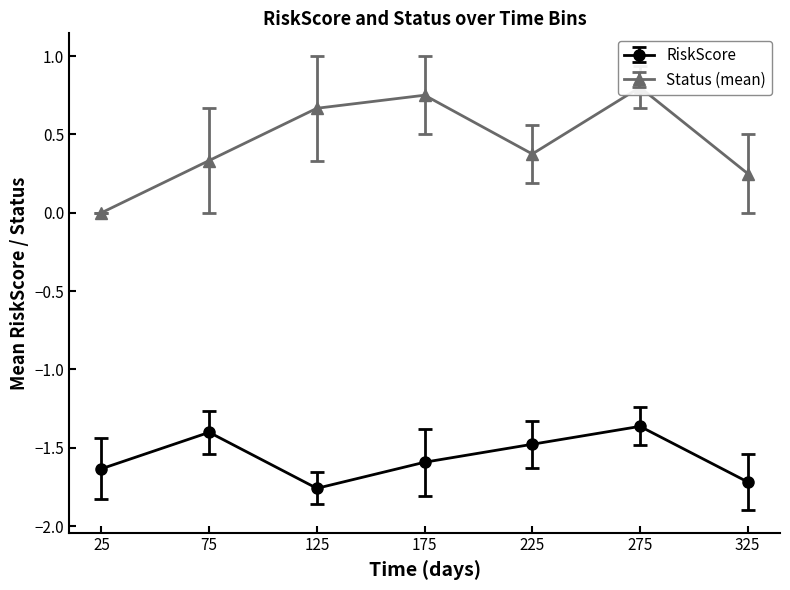

The value of RiskScore at 325 is -1.1. True or false?

False